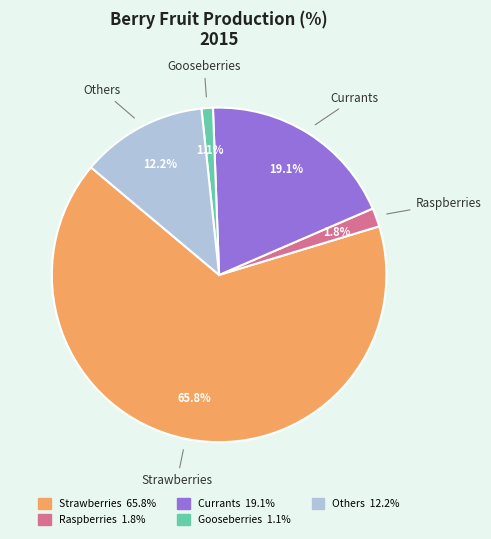

Which slice represents more than half of the pie?

Strawberries